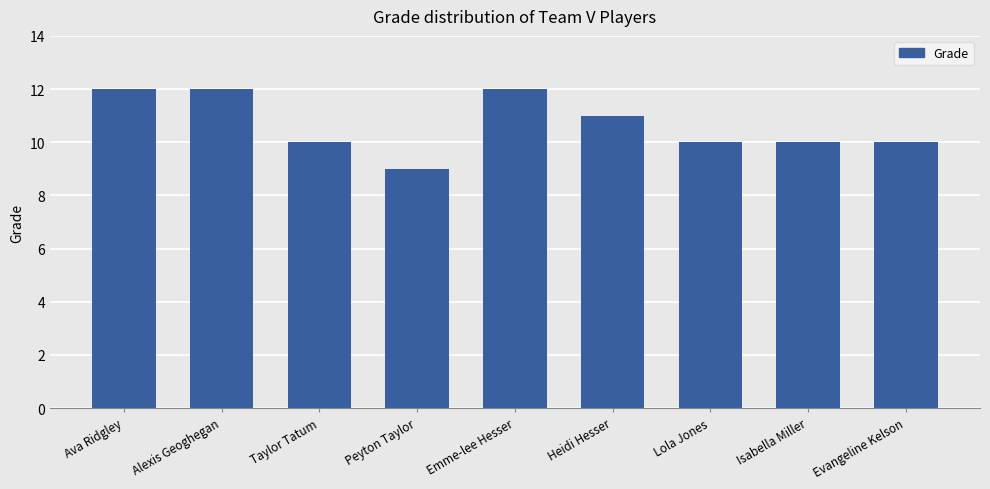

What is the difference between the values at Alexis Geoghegan and Evangeline Kelson?

2